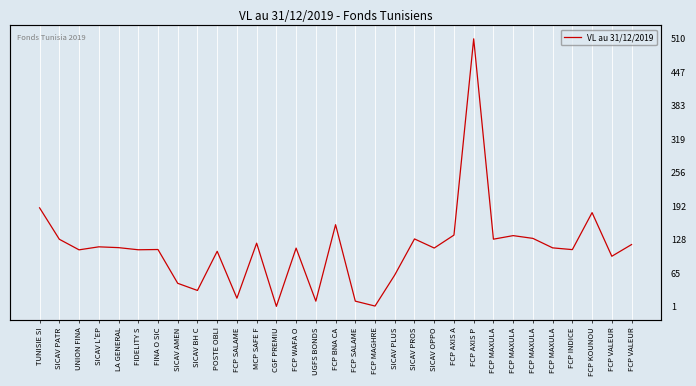

How many categories are shown in the chart?

31